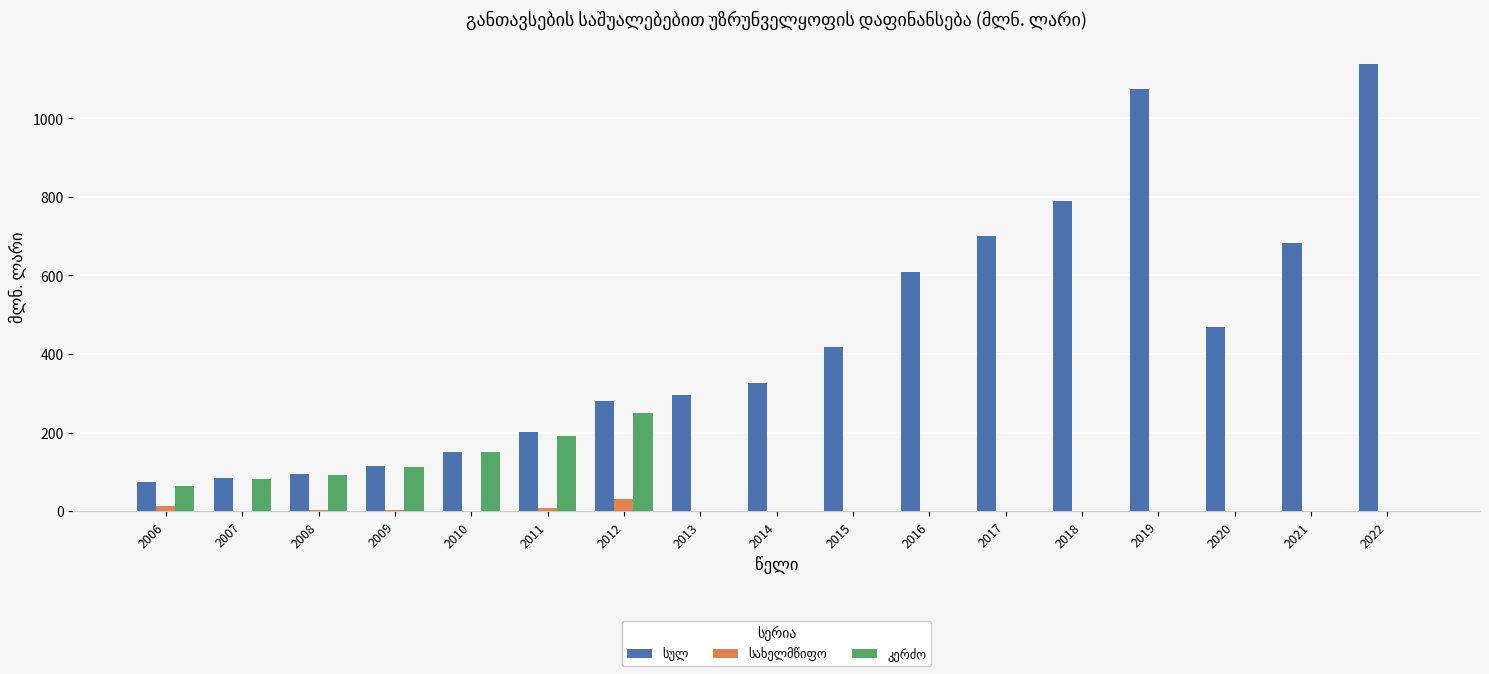

What is the total value across all series at 2016?

608.0